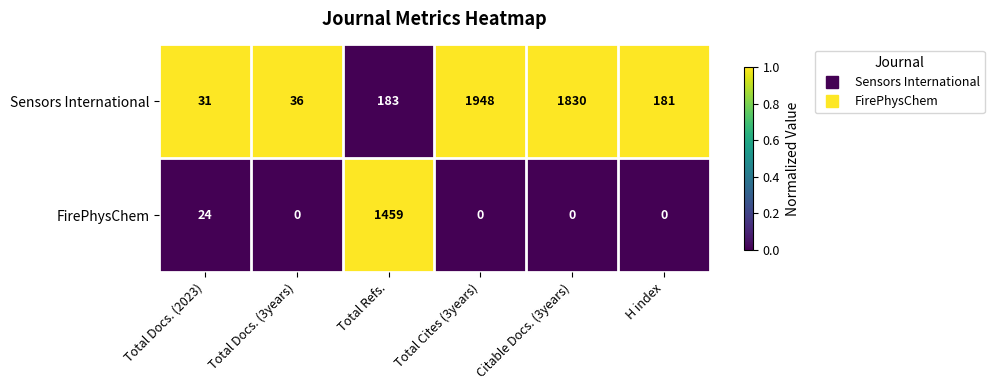

List the series in order of their overall mean, highest first.

Sensors International, FirePhysChem